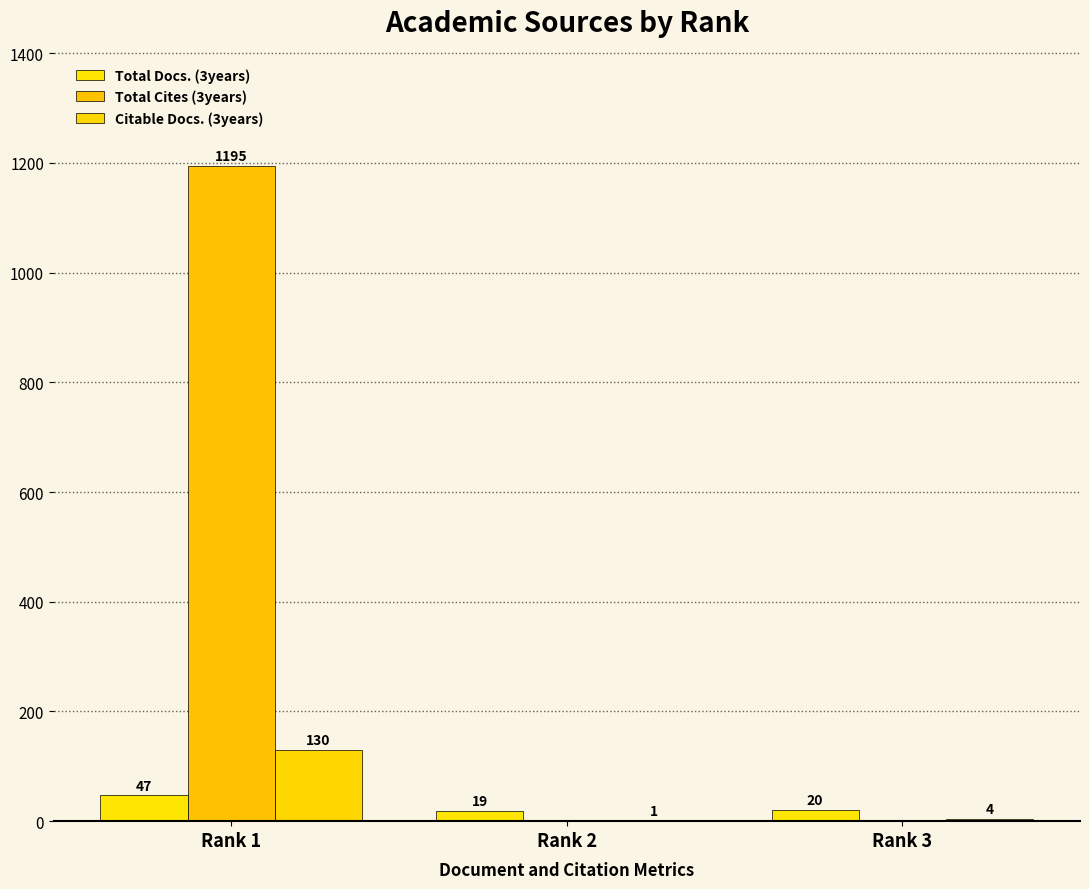

What is the sum of the Total Docs. (3years) values at Rank 1 and Rank 2?

66